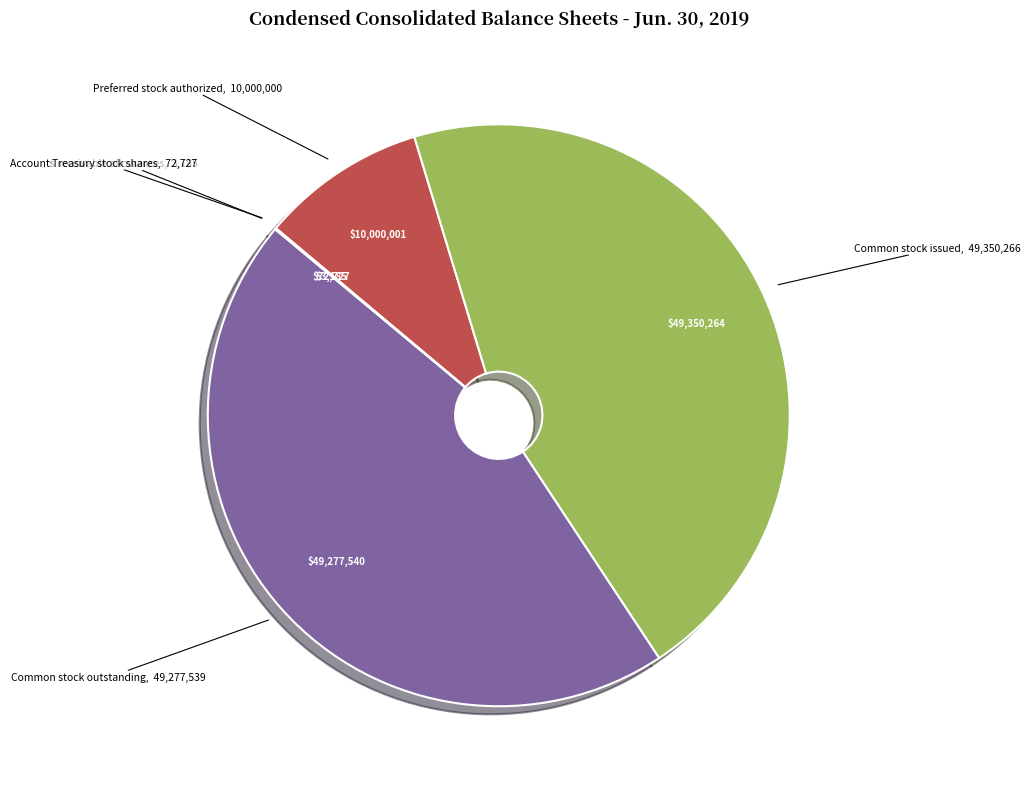

Does any single category account for the majority?

No